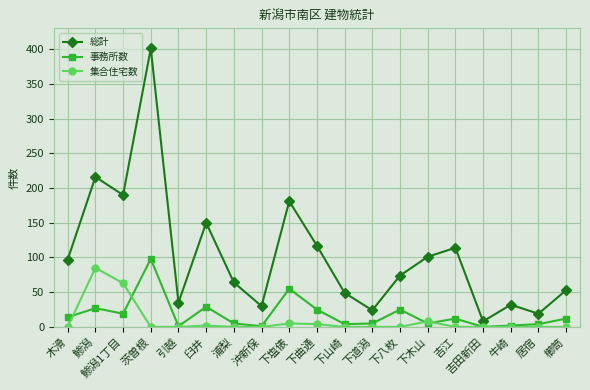

What is the maximum value for 集合住宅数?

85